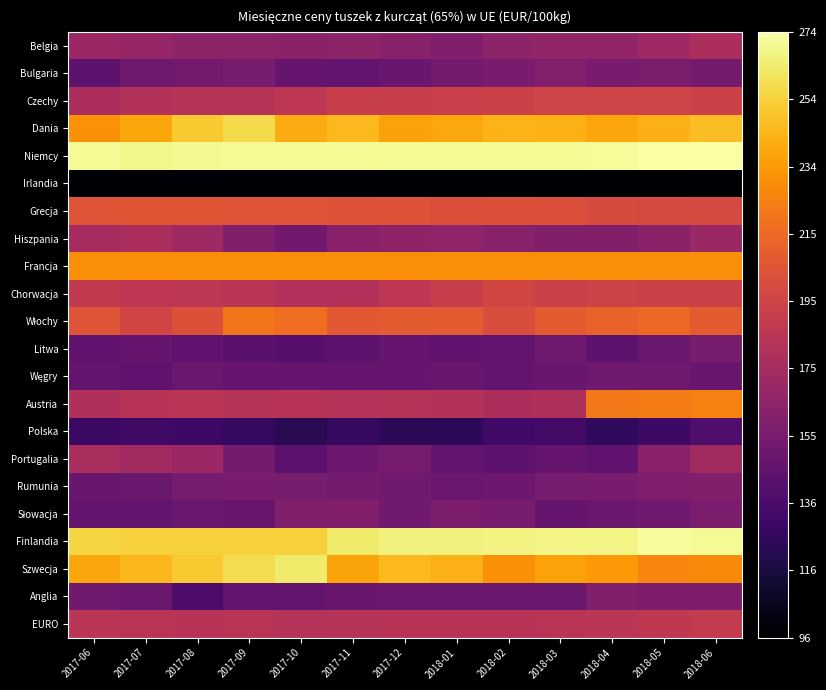

Between 2018-05 and 2018-06, which is larger?

2018-06